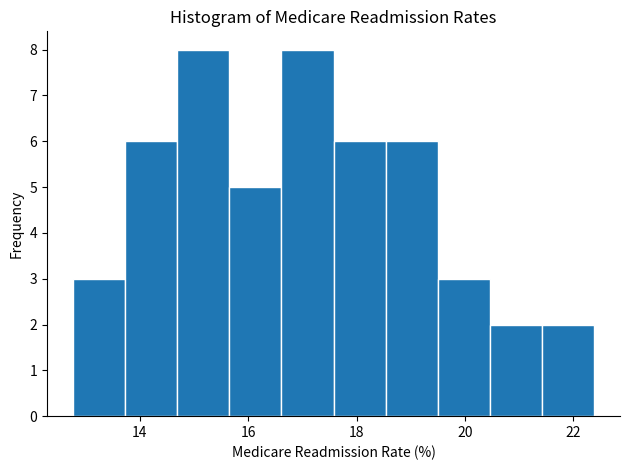

Reading left to right, list every bar in this chart as the range it spans on the x-axis followed by its height. Neither the bar edges nor the heights are printed on the chart, so give them approximately, as read against the axes.

12.8 to 13.8: 3
13.8 to 14.6: 6
14.6 to 15.6: 8
15.6 to 16.6: 5
16.6 to 17.6: 8
17.6 to 18.6: 6
18.6 to 19.4: 6
19.4 to 20.4: 3
20.4 to 21.4: 2
21.4 to 22.4: 2